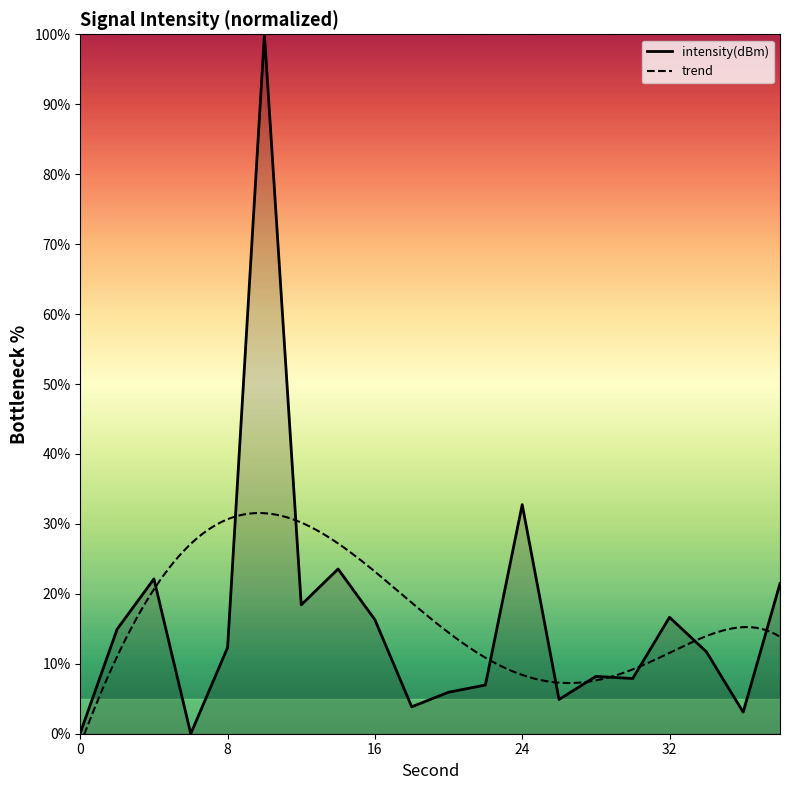

What is the sum of all values?

331.2